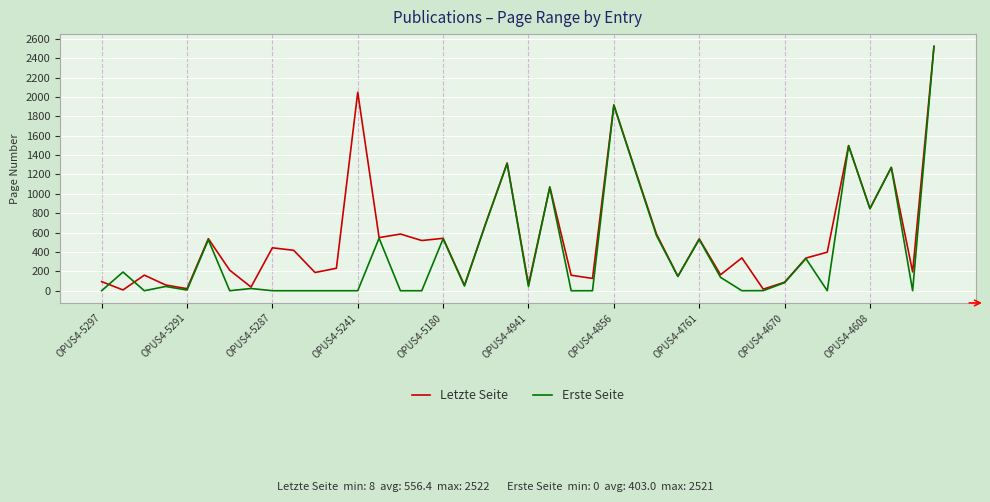

Which series has the largest range (max minus min)?

Erste Seite